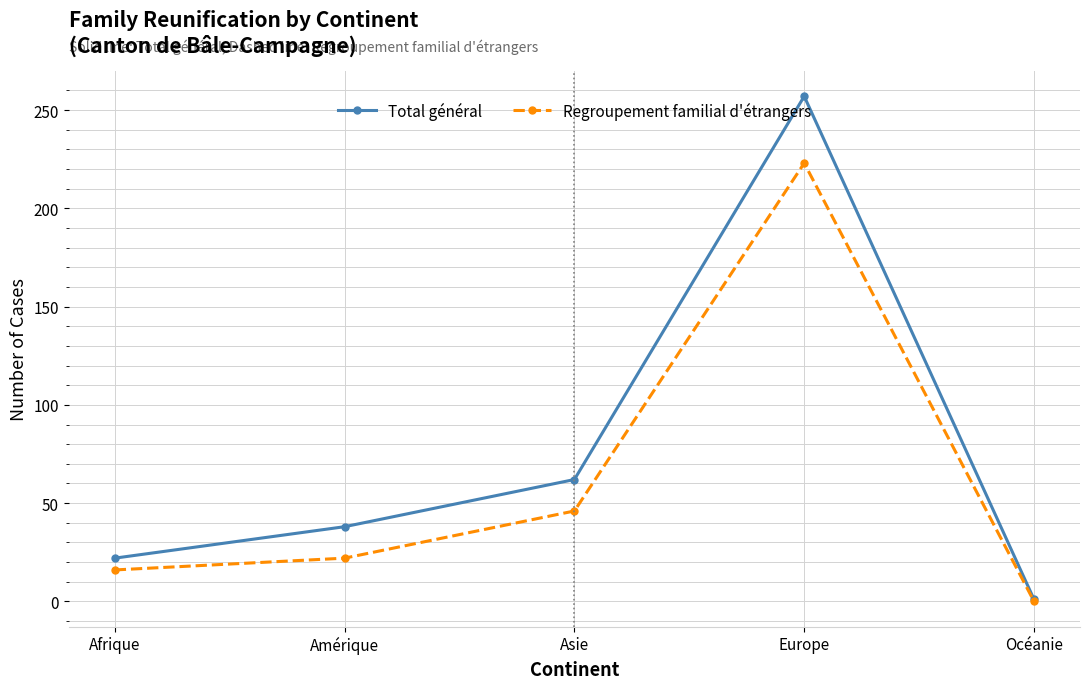

What is the difference between the second highest and minimum values in the Regroupement familial d'étrangers series?

46